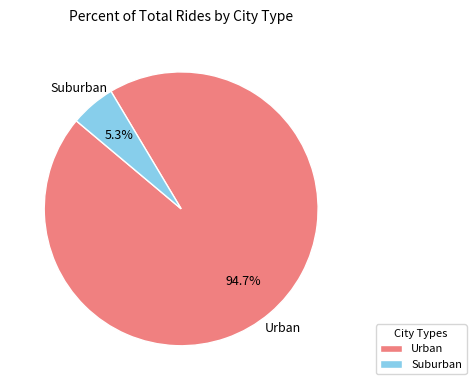

Does Urban account for over 50% of the chart?

Yes